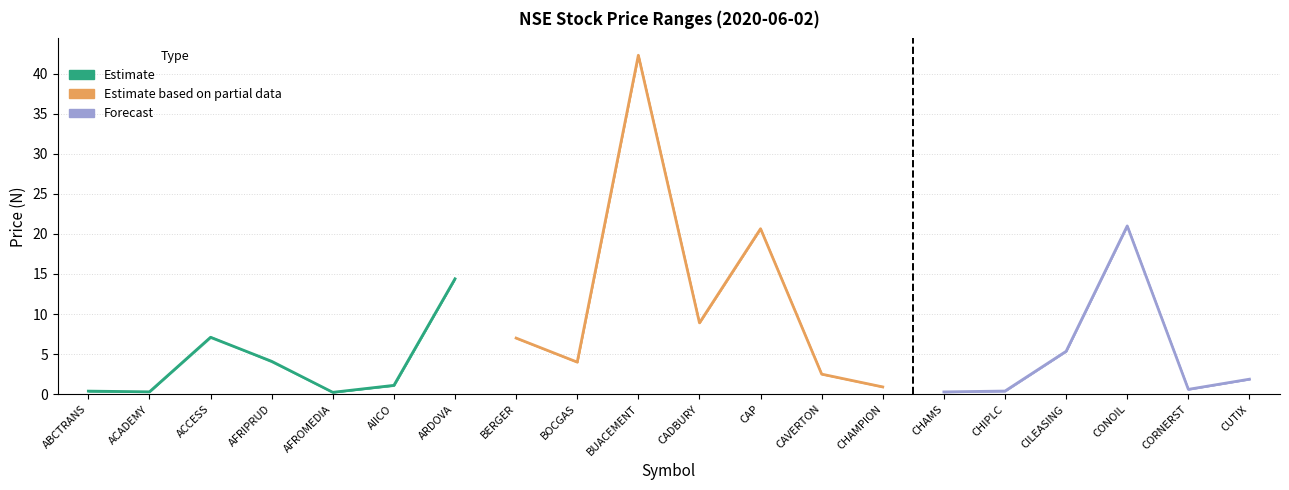

What position from the right is CHAMPION?

7